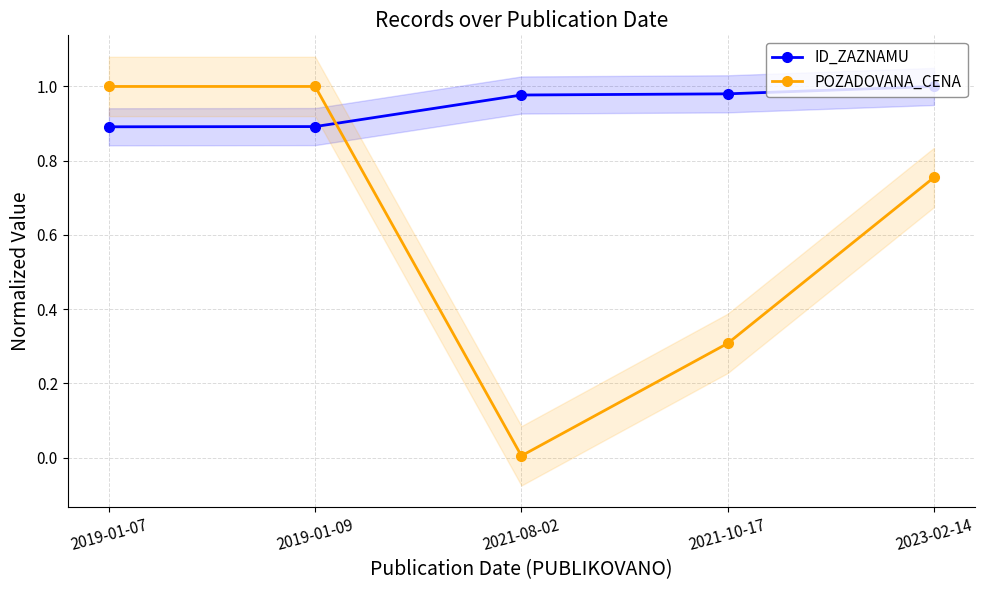

What is the approximate value of POZADOVANA_CENA at 2019-01-09?

1.0